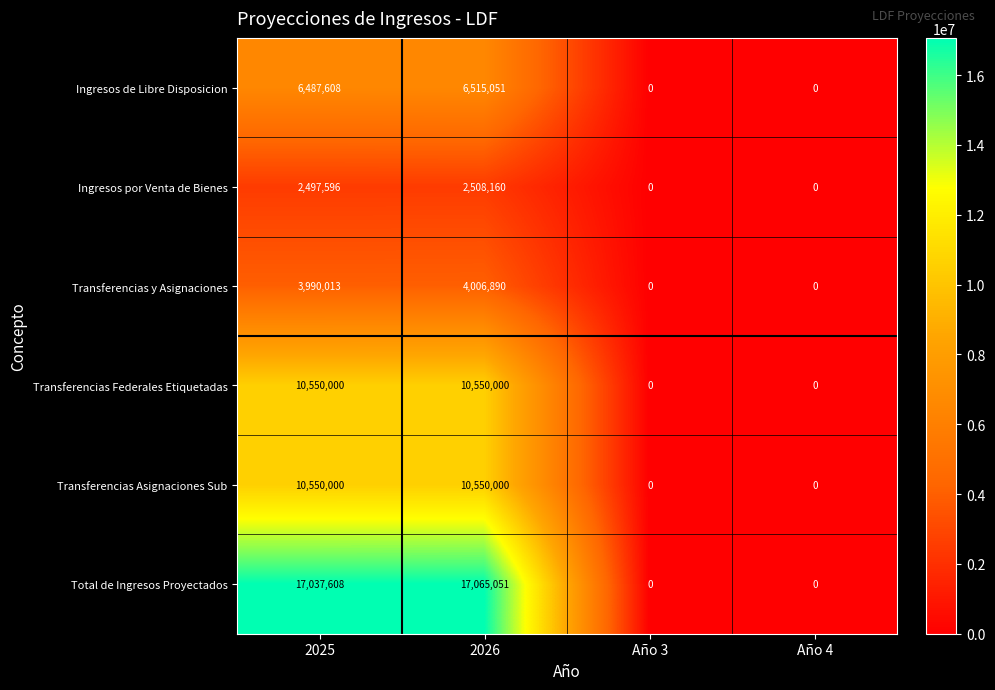

At how many categories does at least one series exceed 12096222?

2